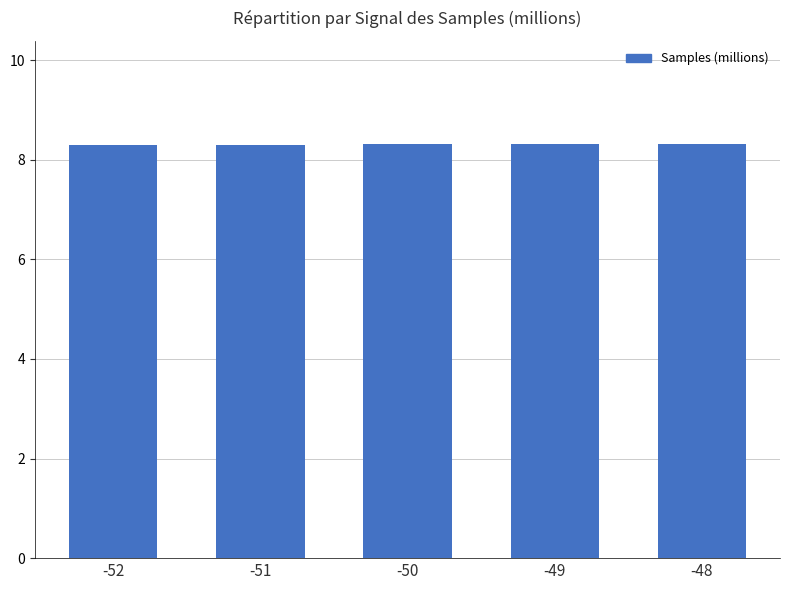

What is the value of the 5th bar from the left?

8.3